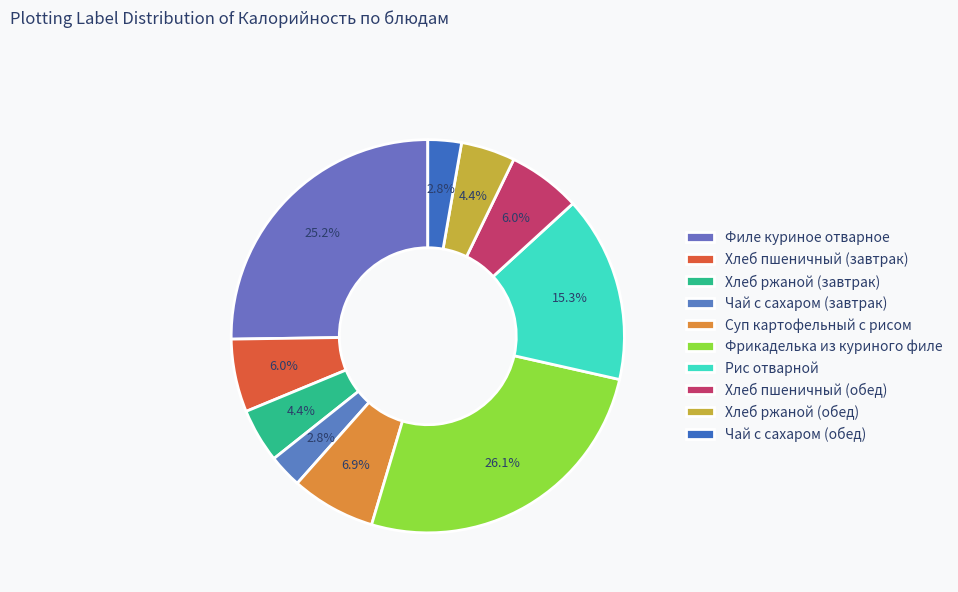

To the nearest percent, what percentage of the pie is Хлеб ржаной (обед)?

4%